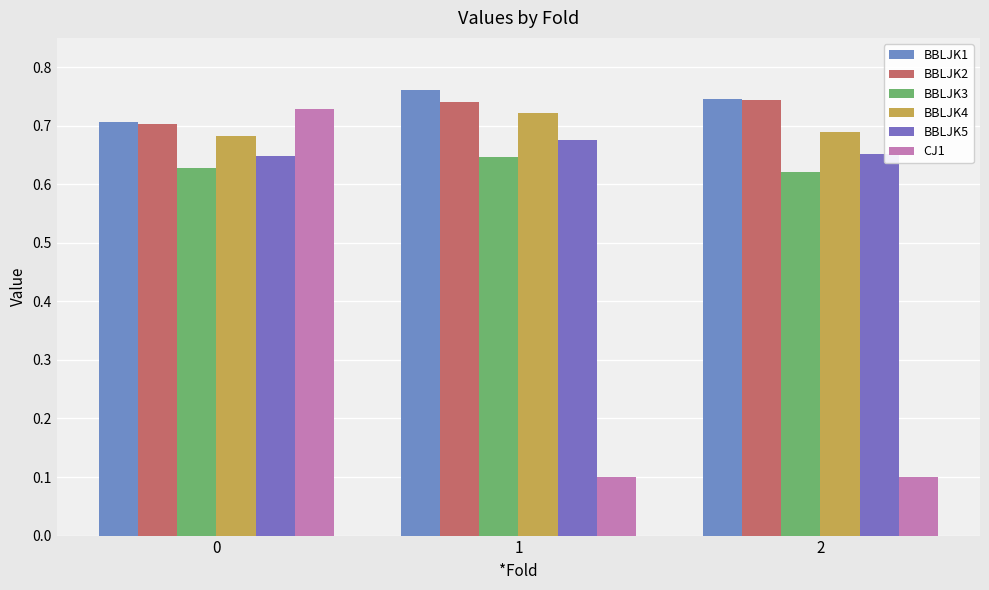

Count the number of data series in this chart.

6